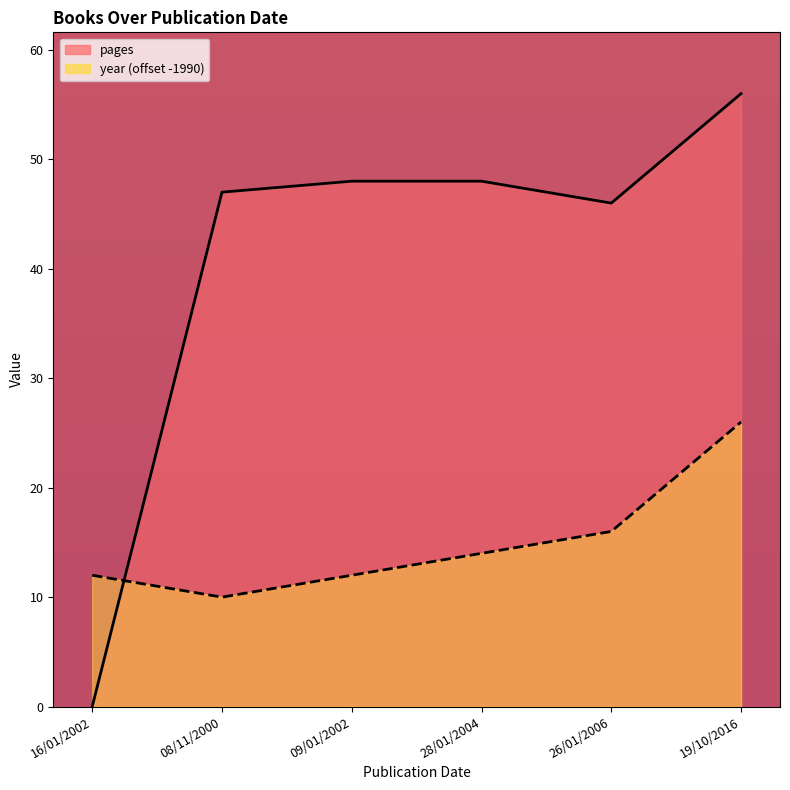

At which category is the sum across all series the highest?

19/10/2016